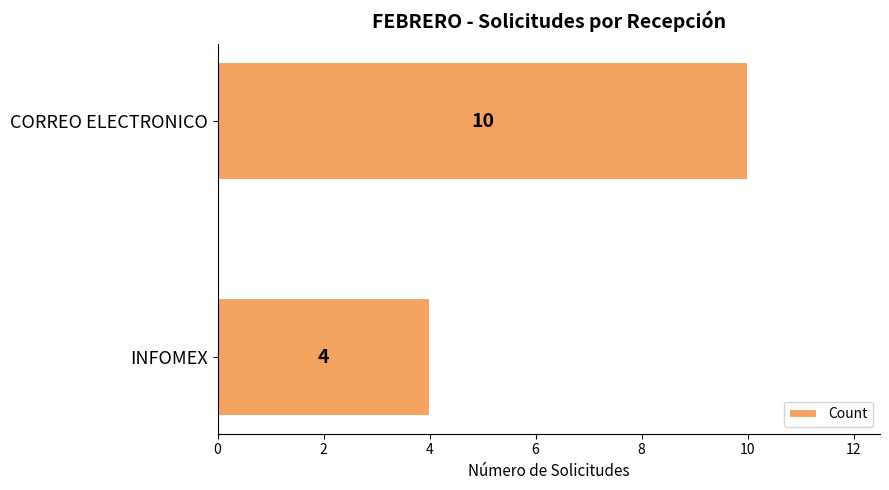

True or false: the data shows 4 at INFOMEX.

True